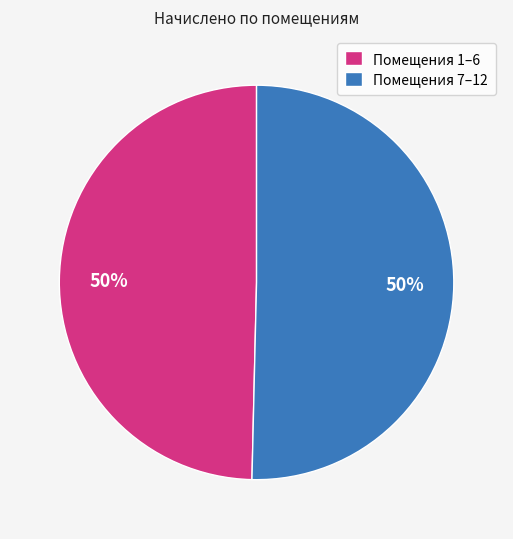

What percentage is the Помещения 7–12 slice, to the nearest percent?

50%